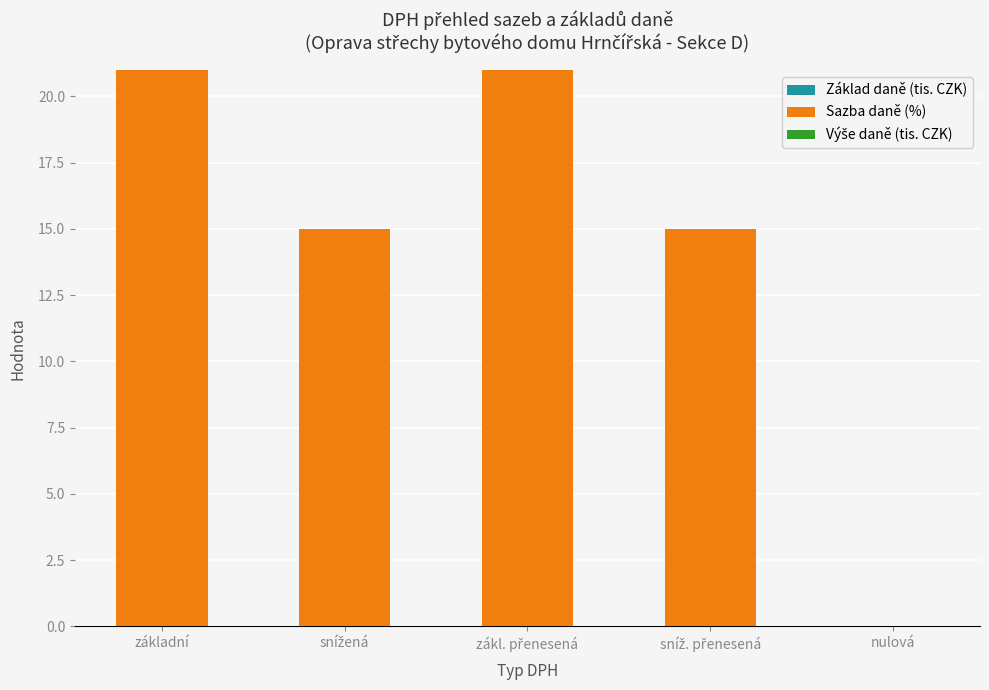

The value at nulová is -10. True or false?

False